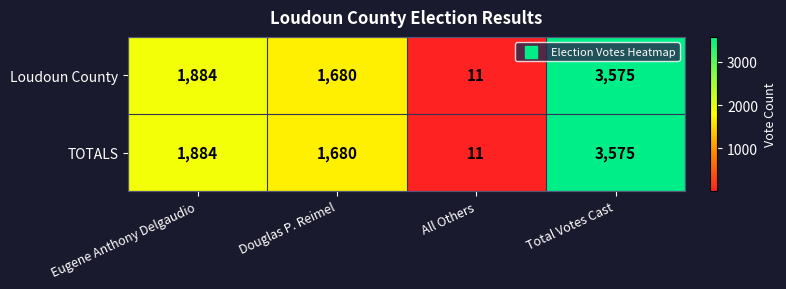

True or false: TOTALS has a value of 19 at All Others.

False